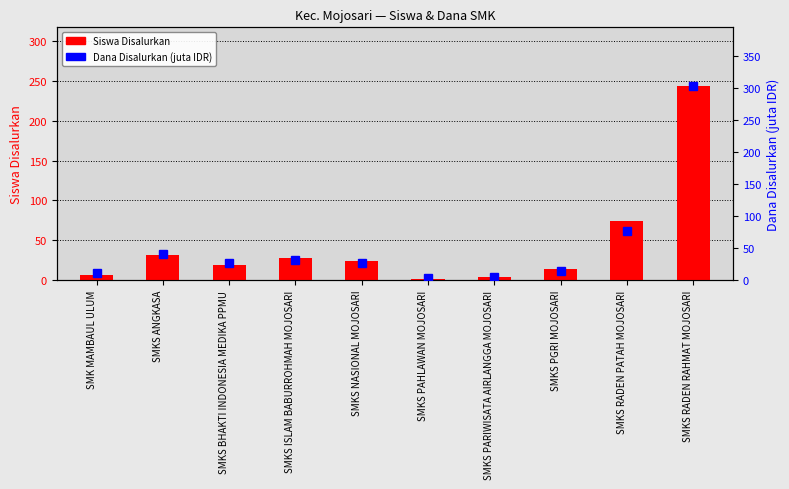

What is the difference between the Siswa Disalurkan values at SMKS PAHLAWAN MOJOSARI and SMK MAMBAUL ULUM?

4.0